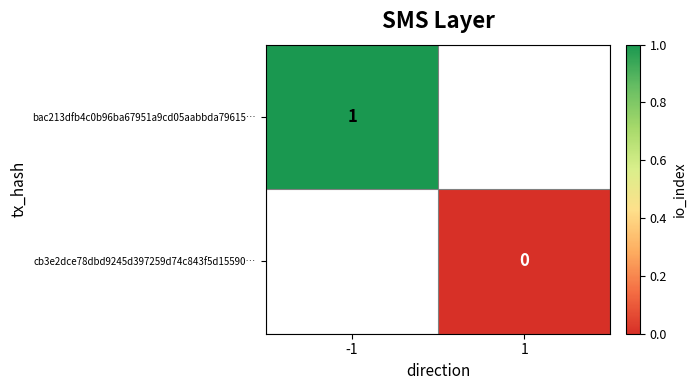

The value of bac213dfb4c0b96ba67951a9cd05aabbda79615… at -1 is 1. True or false?

True